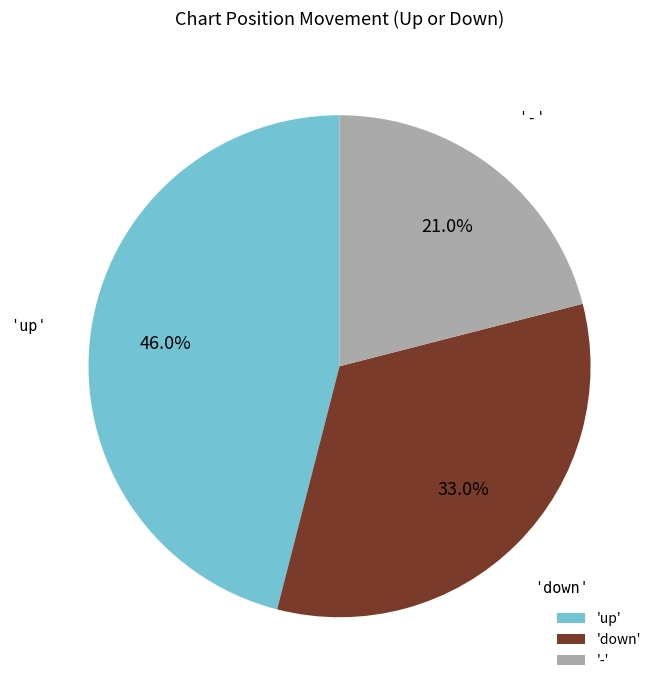

What is the total percentage of '-' and 'down'?

54.0%